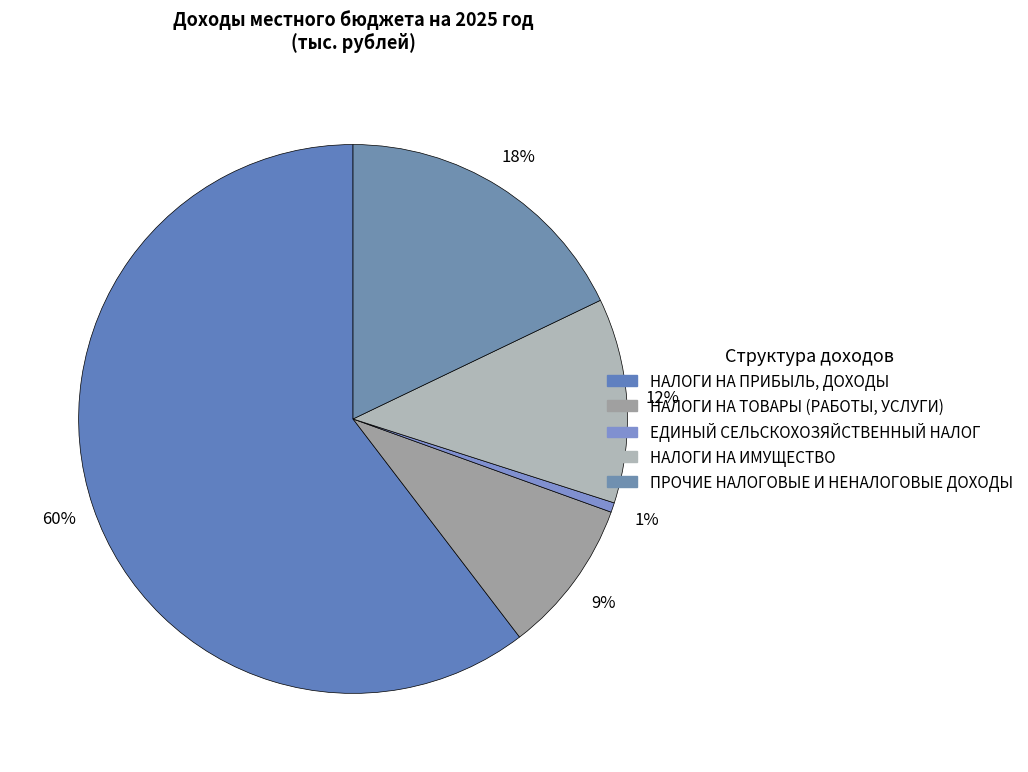

How many slices are in this pie chart?

5